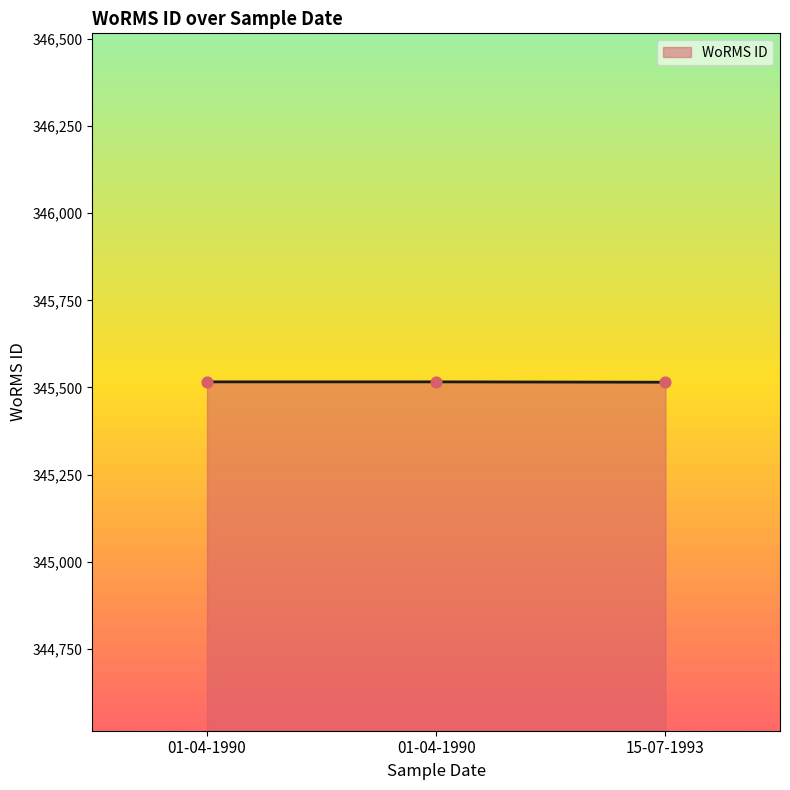

Between 01-04-1990 and 01-04-1990, which is larger?

01-04-1990